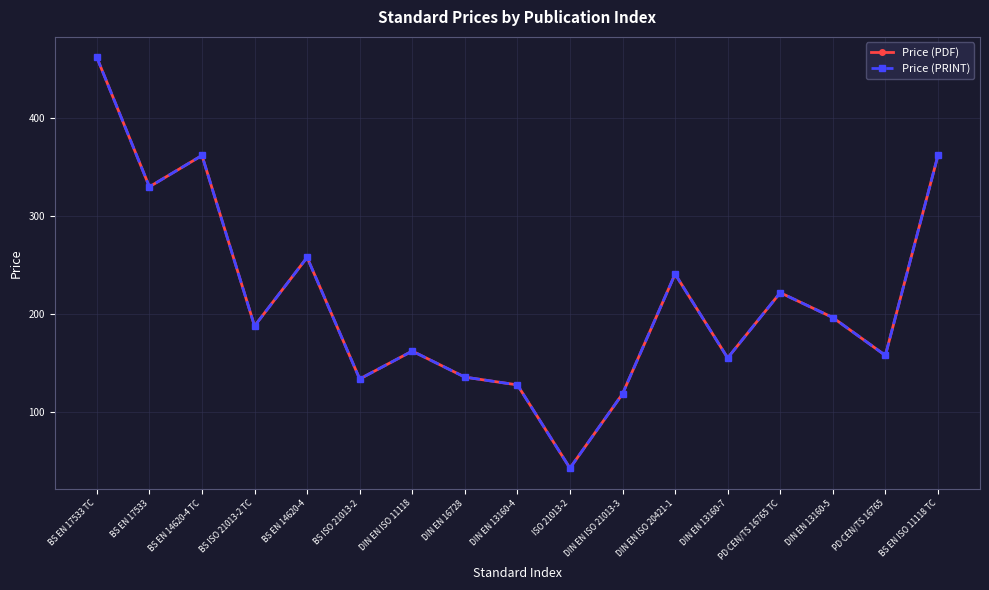

What is the minimum value shown in the chart?

43.0